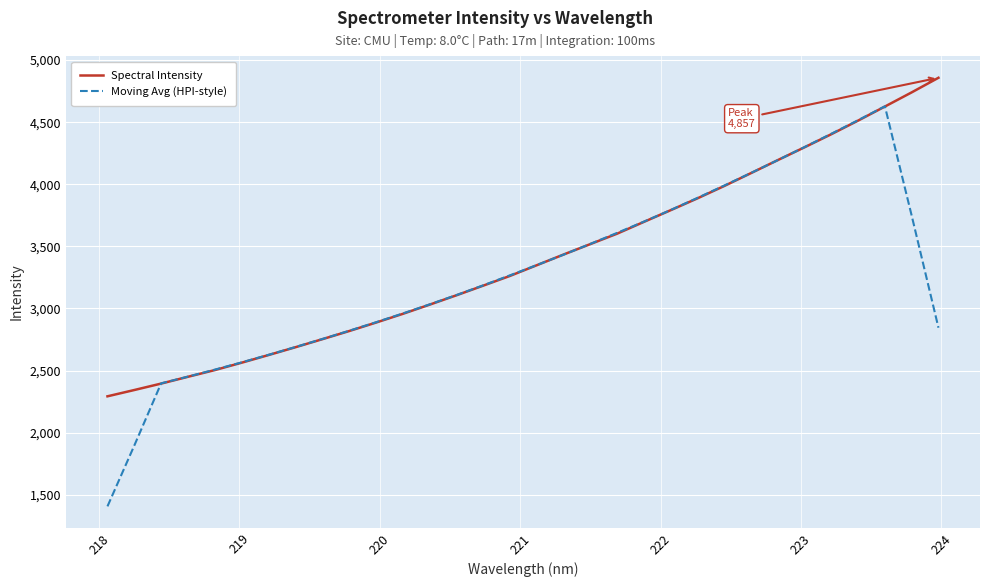

What is the smallest value displayed?

1406.0